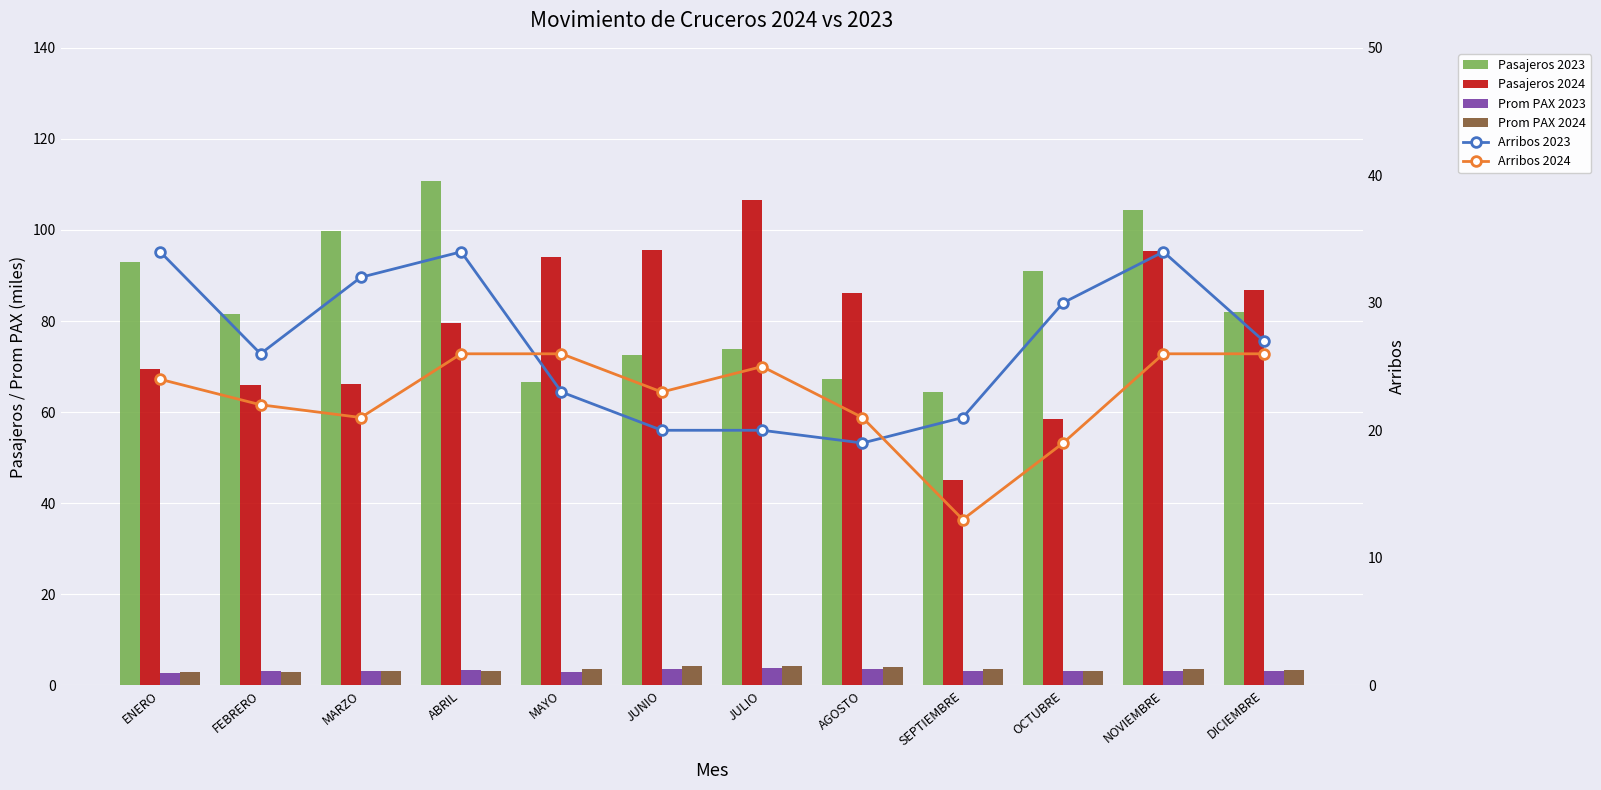

What is the difference between the Prom PAX 2024 values at ENERO and ABRIL?

0.2